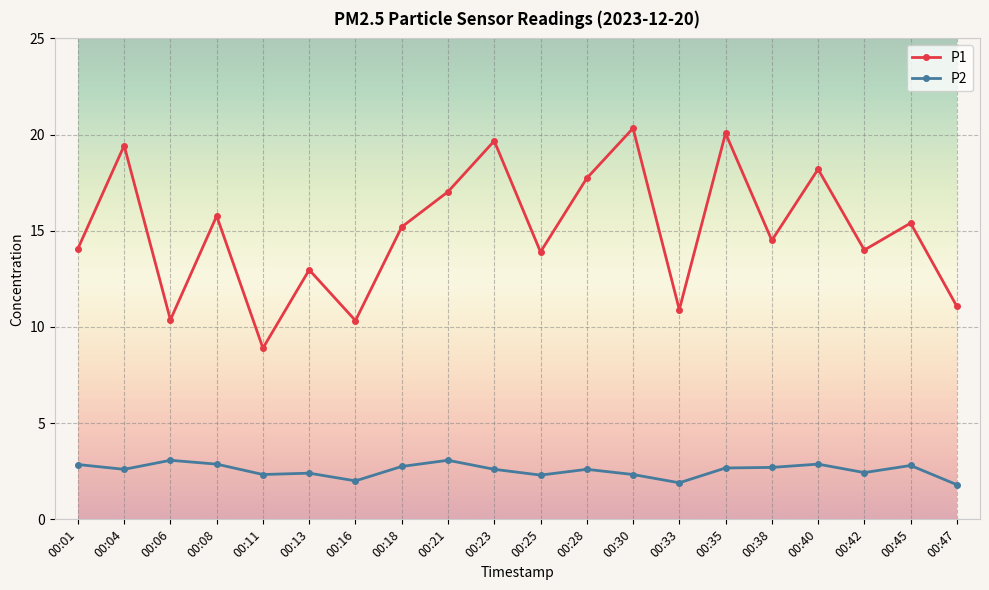

The P2 series shows 2.4 at 00:42. True or false?

True